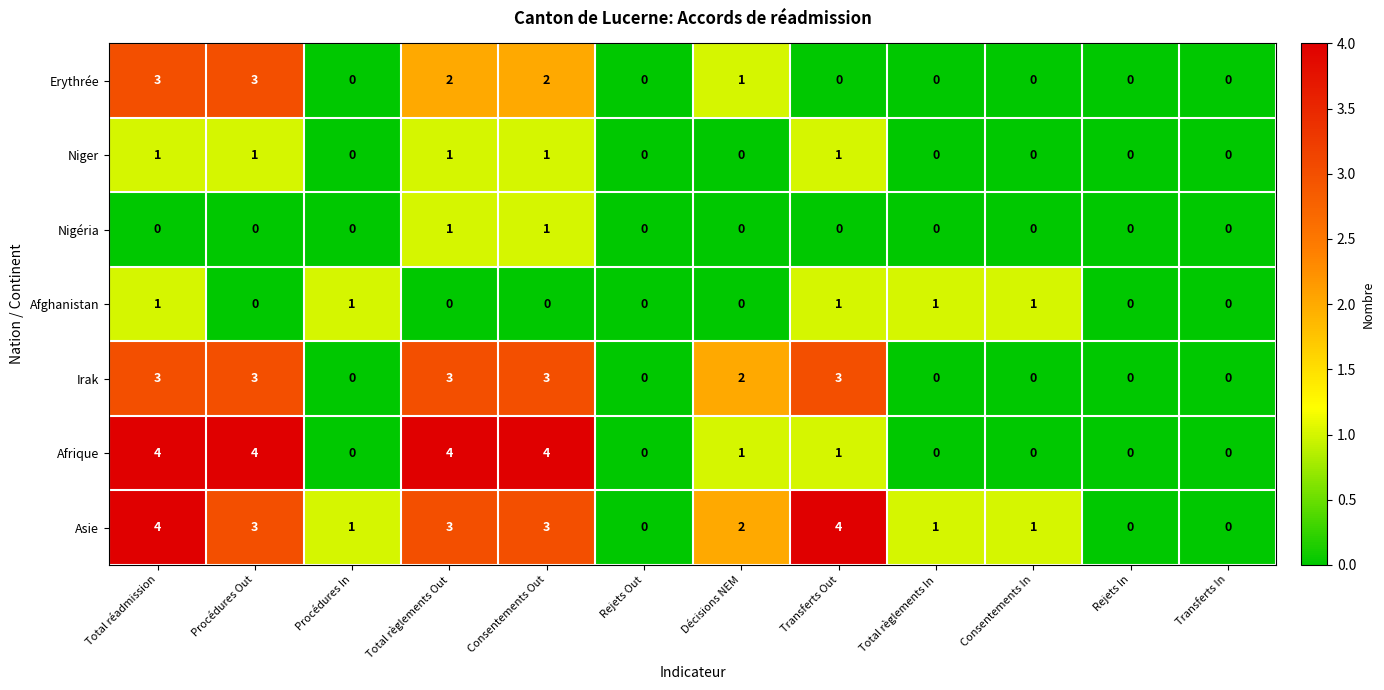

What is the difference between the maximum and minimum values in the Irak series?

3